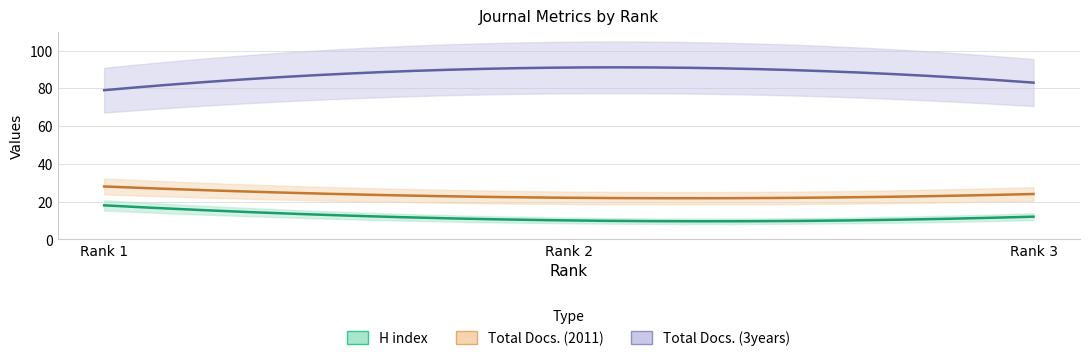

What is the maximum value for Total Docs. (2011)?

28